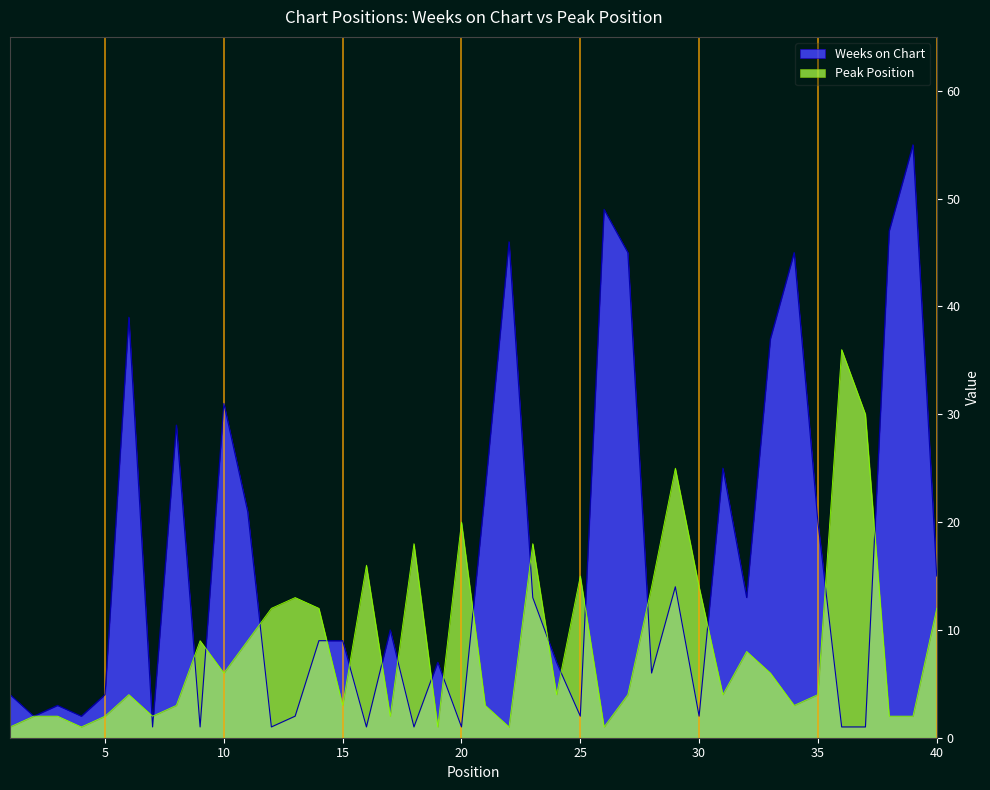

Reading left to right, extract all data points from this chart.

Weeks on Chart: 1=4	2=2	3=3	4=2	5=4	6=39	7=1	8=29	9=1	10=31	11=21	12=1	13=2	14=9	15=9	16=1	17=10	18=1	19=7	20=1	21=23	22=46	23=13	24=7	25=2	26=49	27=45	28=6	29=14	30=2	31=25	32=13	33=37	34=45	35=20	36=1	37=1	38=47	39=55	40=15
Peak Position: 1=1	2=2	3=2	4=1	5=2	6=4	7=2	8=3	9=9	10=6	11=9	12=12	13=13	14=12	15=3	16=16	17=2	18=18	19=1	20=20	21=3	22=1	23=18	24=4	25=15	26=1	27=4	28=14	29=25	30=14	31=4	32=8	33=6	34=3	35=4	36=36	37=30	38=2	39=2	40=12